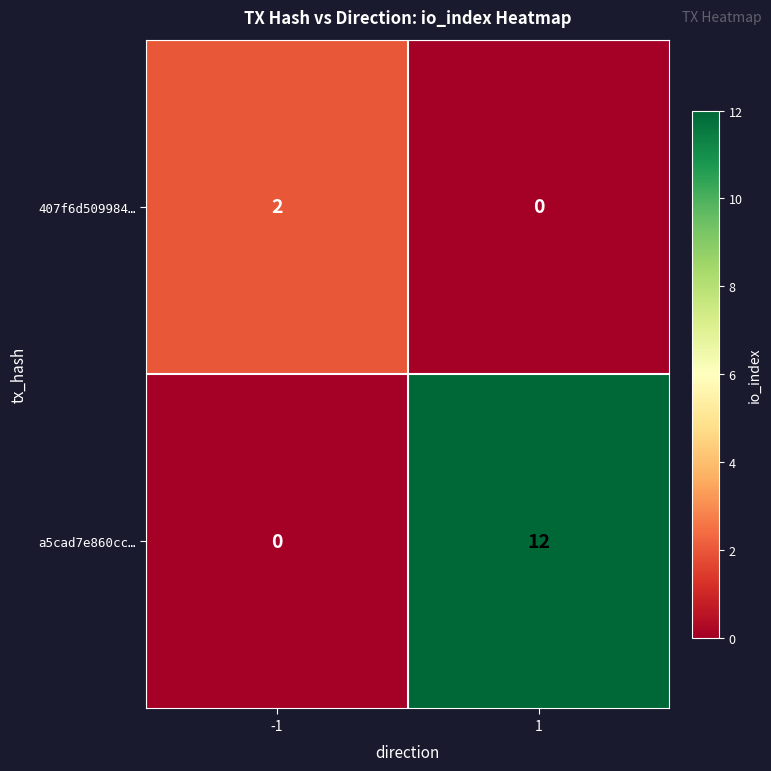

Reading right to left, transcribe all the data shown in this chart.

407f6d509984…: 1=0	-1=2
a5cad7e860cc…: 1=12	-1=0